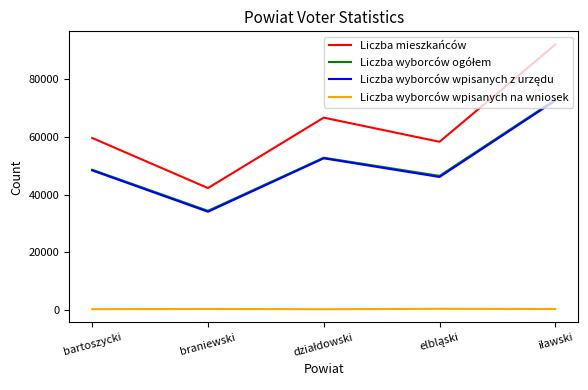

Count the Liczba wyborców wpisanych na wniosek values in the range 236 to 321.

3